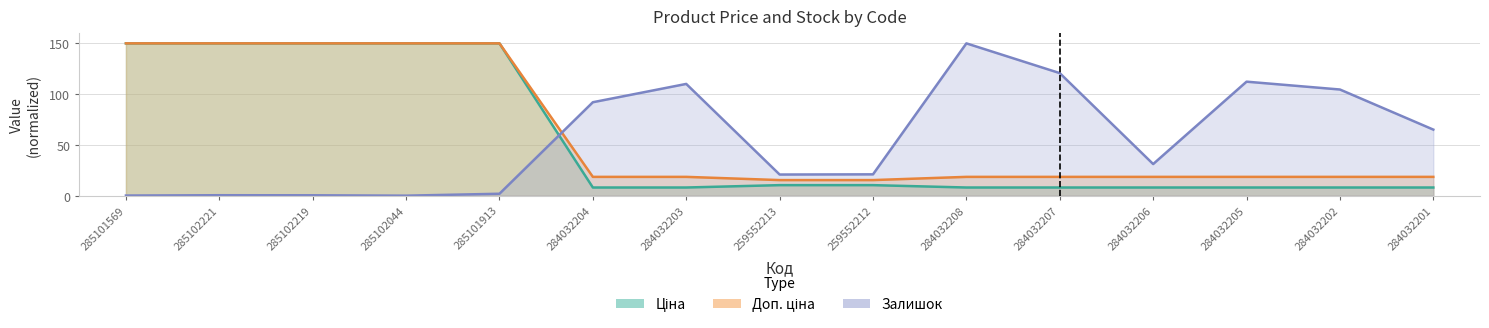

What is the maximum value for Залишок?

150.0